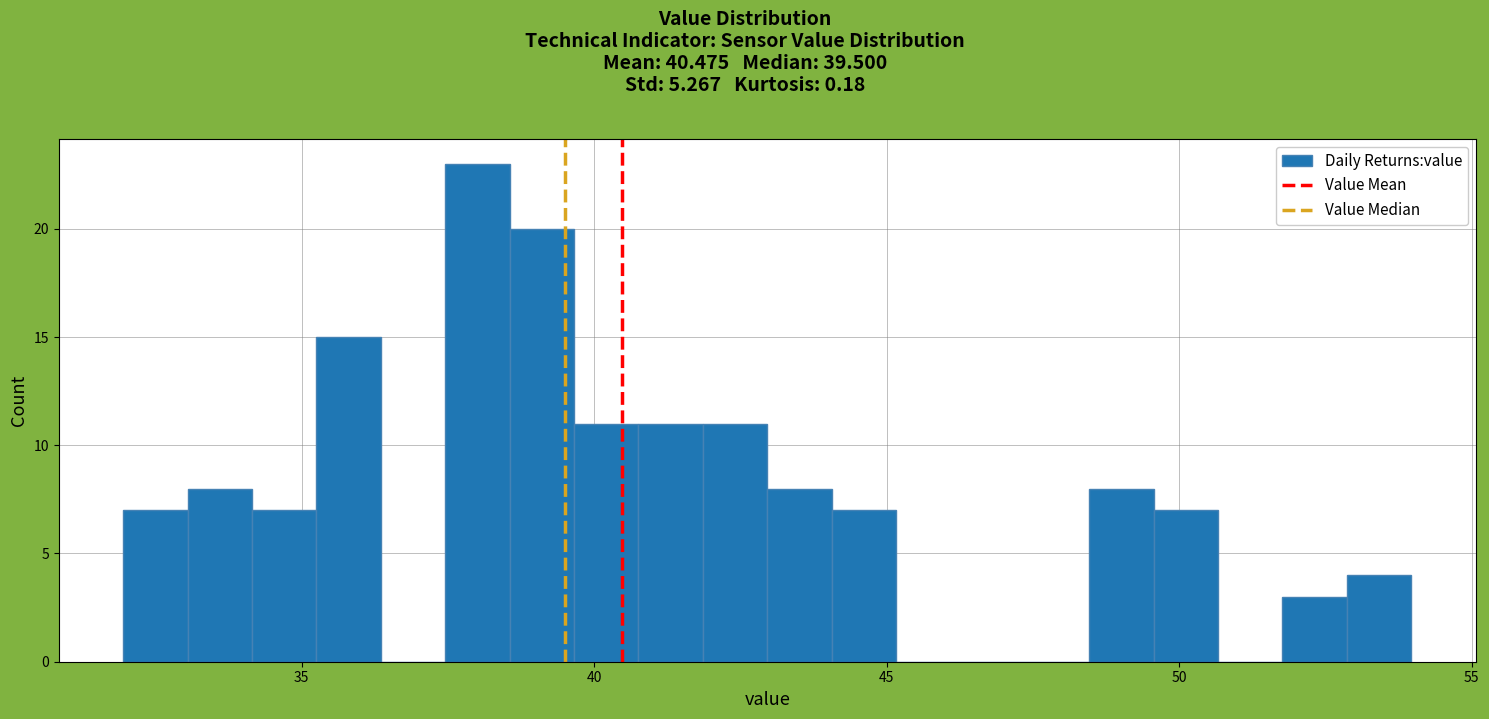

Around what value on the x-axis is the tallest bar? Give the approximate position of its centre, as read against the axis.

38.0